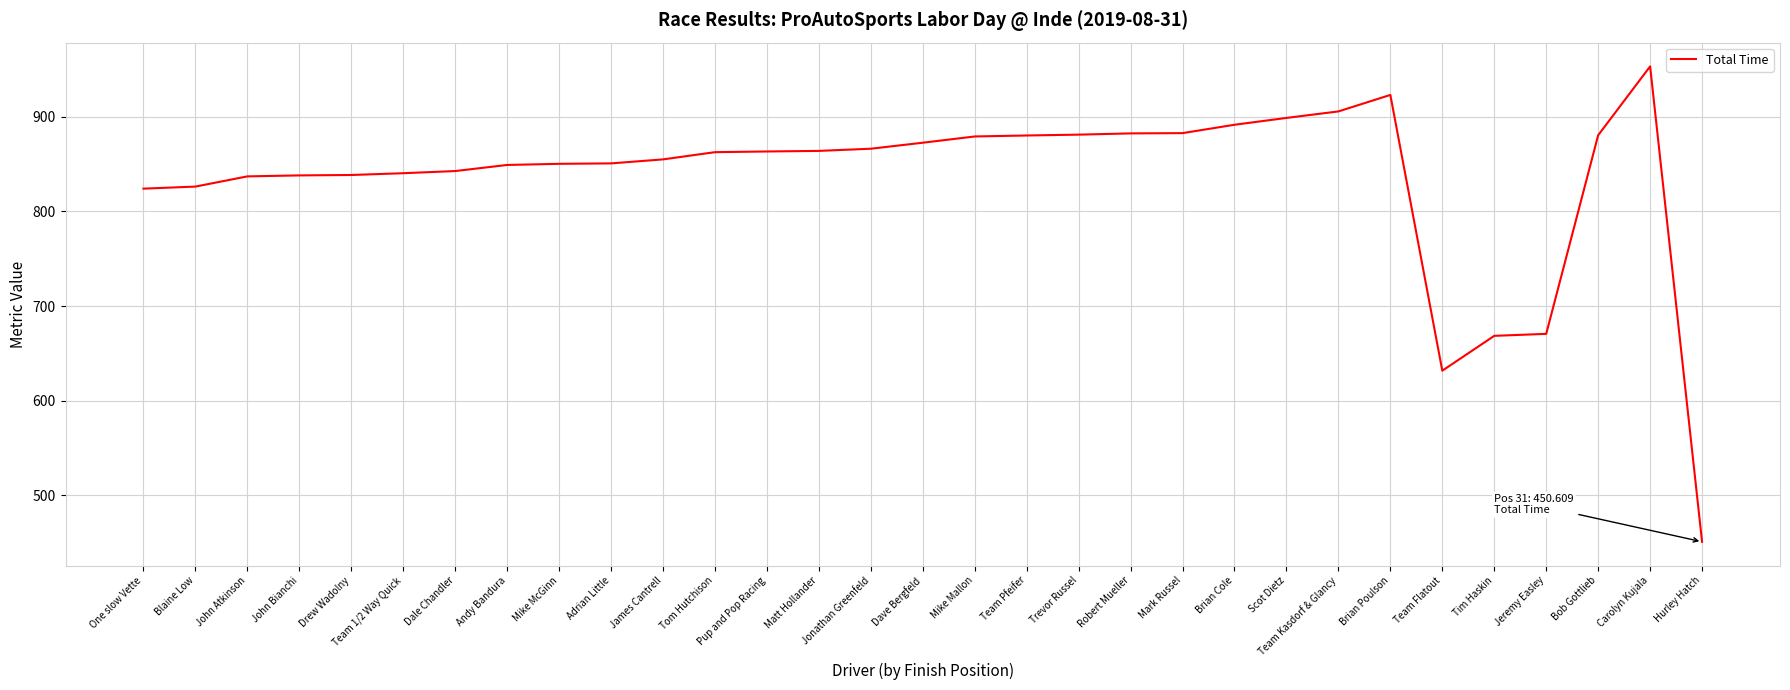

How many values exceed 862?

16